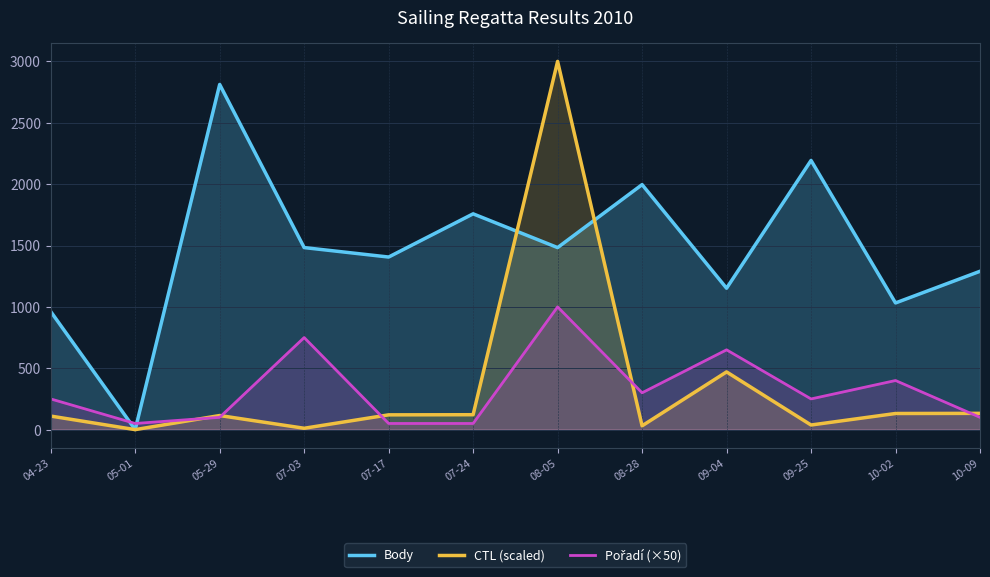

Which series has the widest spread of values?

CTL (scaled)